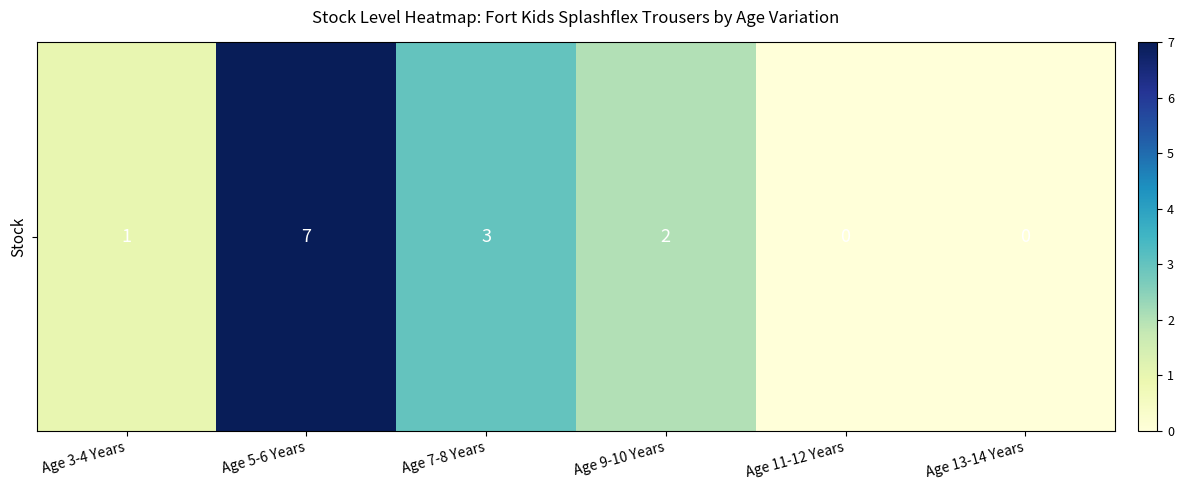

How many values are above zero?

4